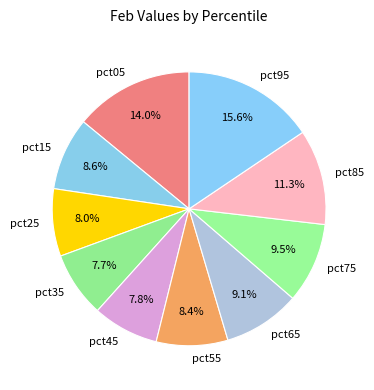

Is it true that pct35 is 8% of the pie?

True